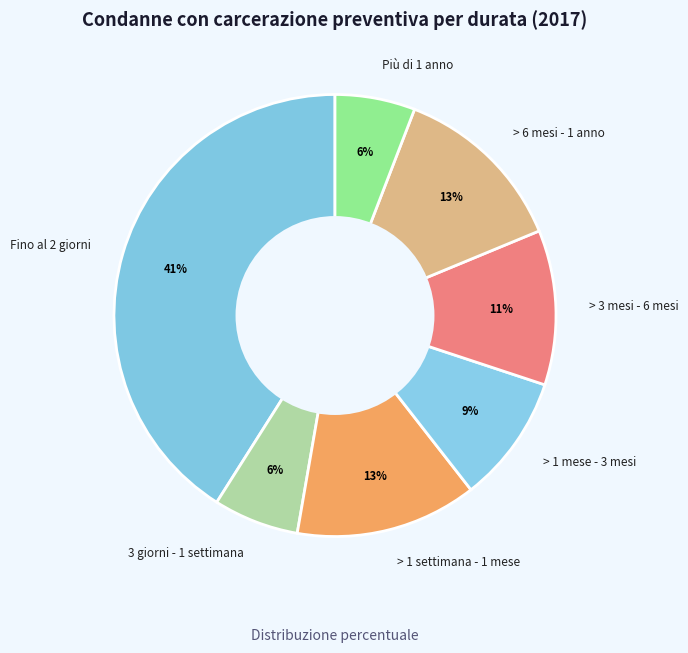

The > 1 mese - 3 mesi slice represents 2% of the pie. True or false?

False